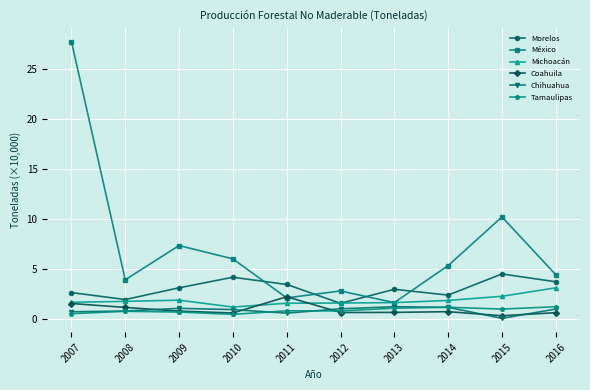

Between 2007 and 2011, which series saw the biggest shift?

México